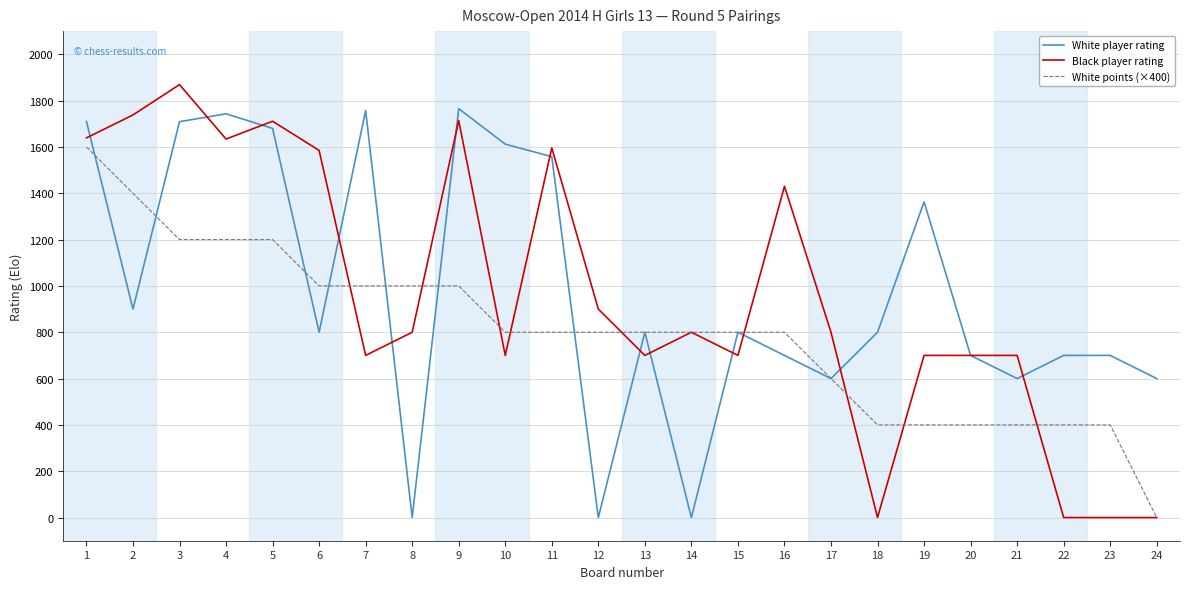

Which series has the largest total across all categories?

White player rating